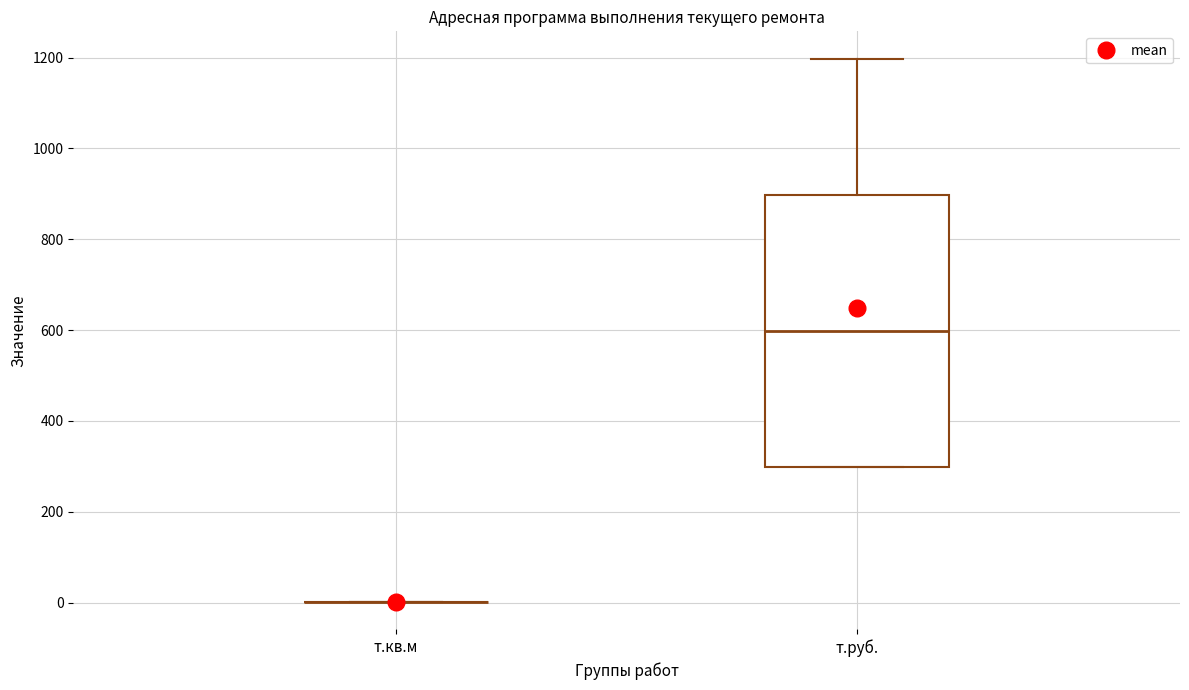

Reading left to right, read every box against the y-axis: the position of its median line, the range the box covers, and the ends of its whiskers. The values are not printed on the chart, so give them approximately, as read against the axis.

т.кв.м: box collapsed to a line at 0, whiskers 0 to 0
т.руб.: median 600, box 300 to 900, whiskers 300 to 1200